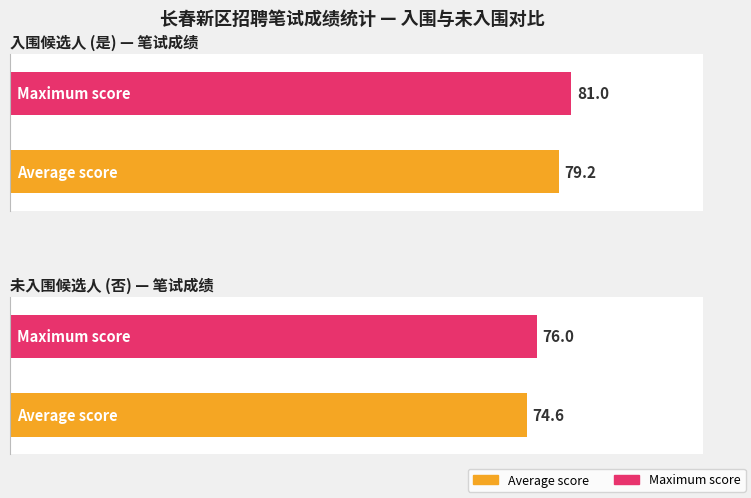

What is the greatest value displayed?

81